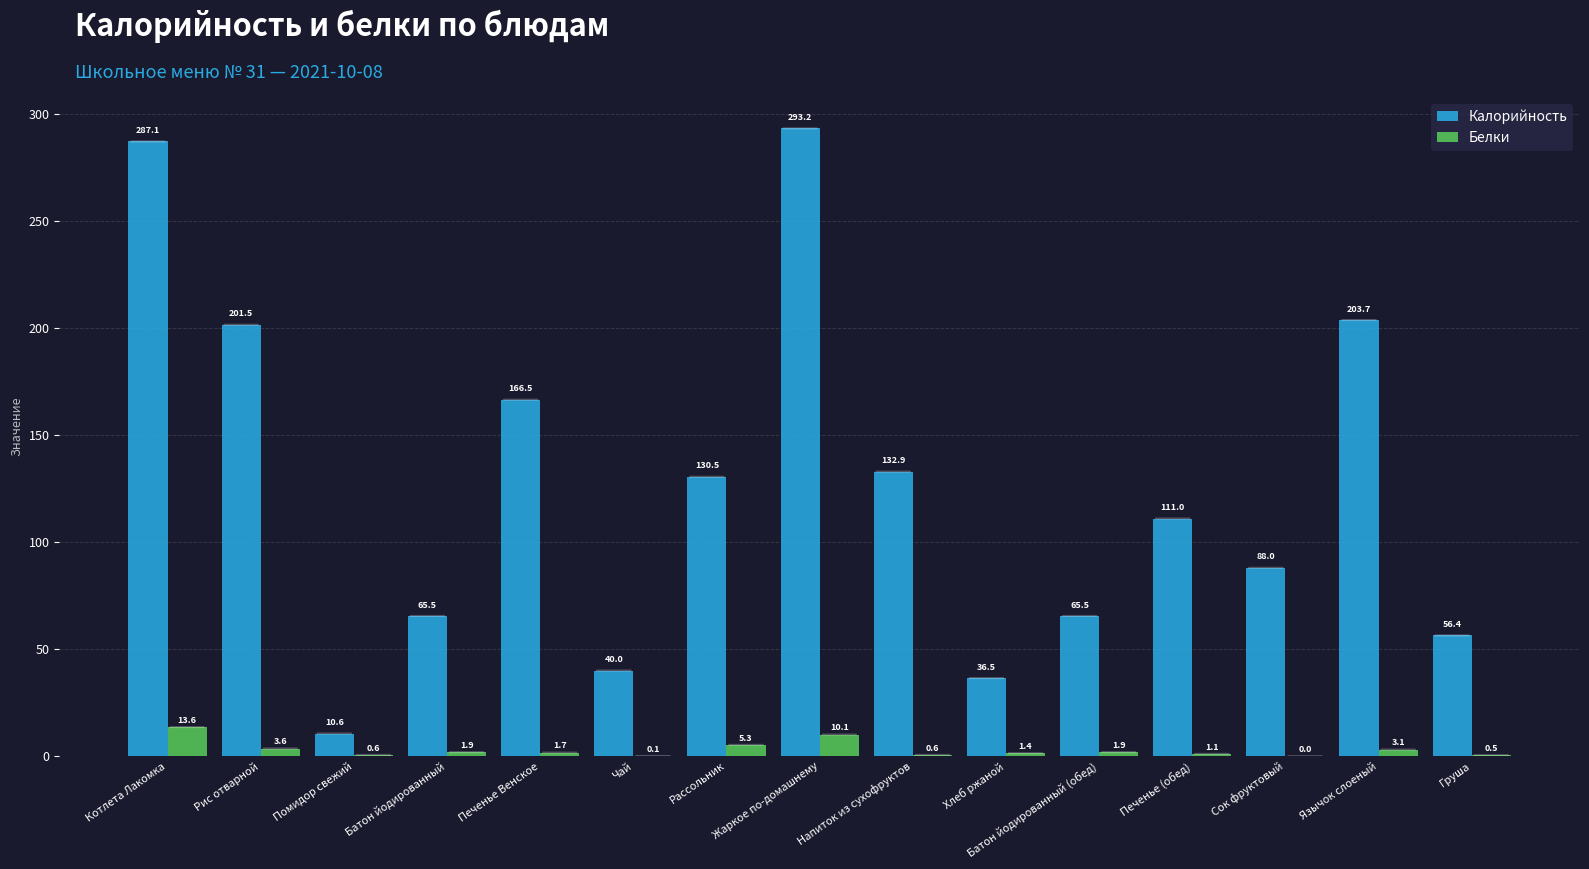

At which category is the sum across all series the highest?

Жаркое по-домашнему